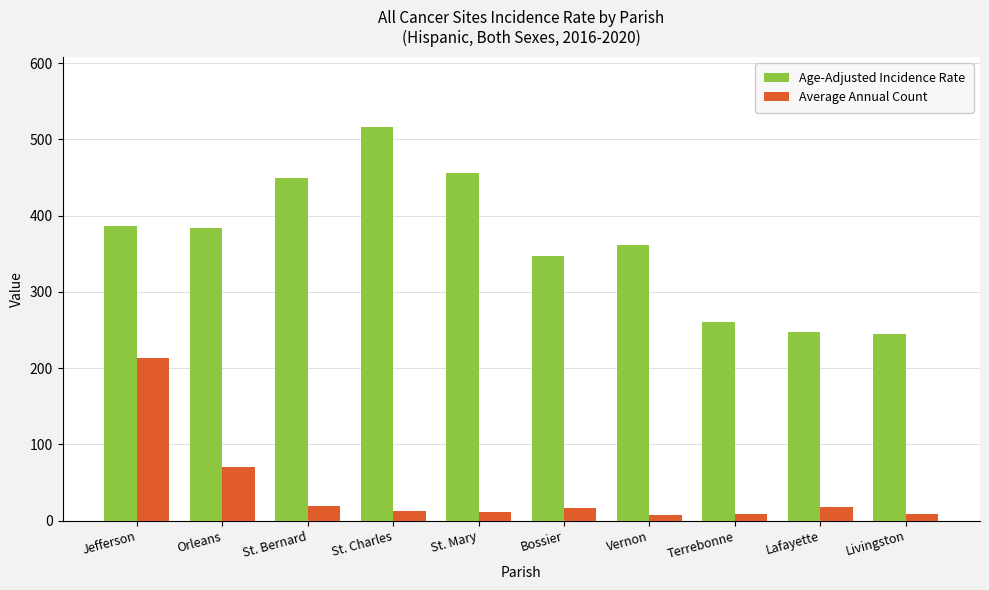

What position from the right is Vernon?

4